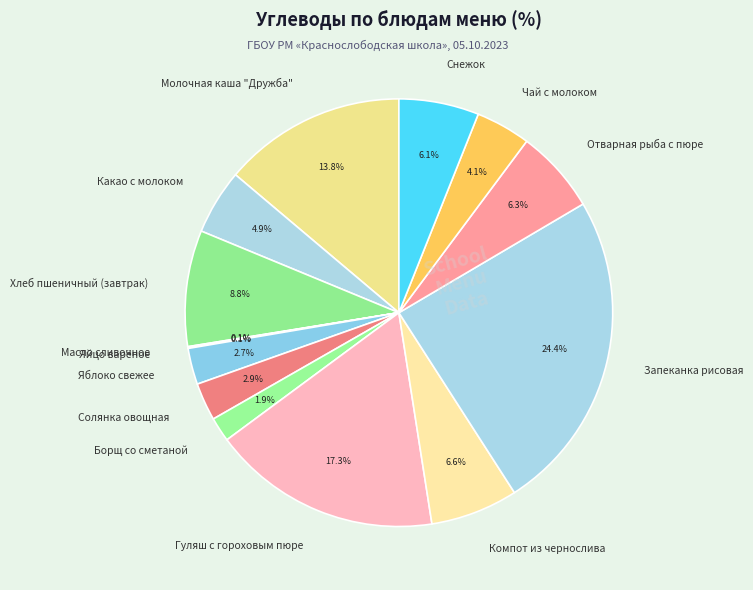

Which slice is the largest?

Запеканка рисовая